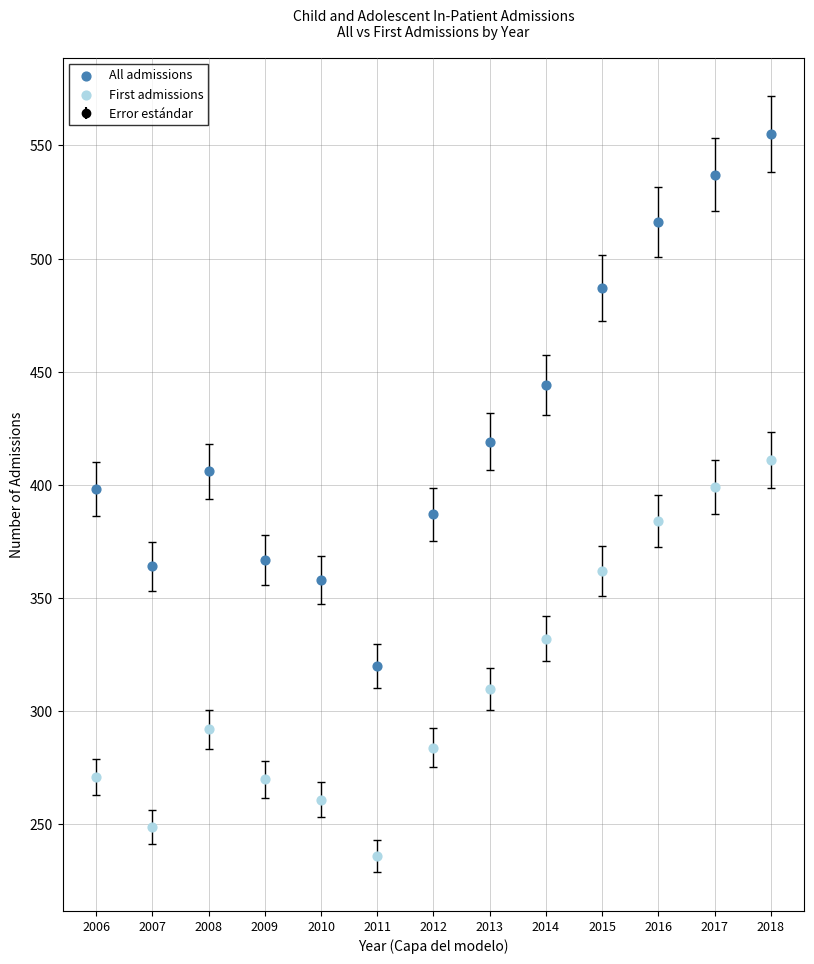

Which series reaches the minimum Y coordinate?

First admissions